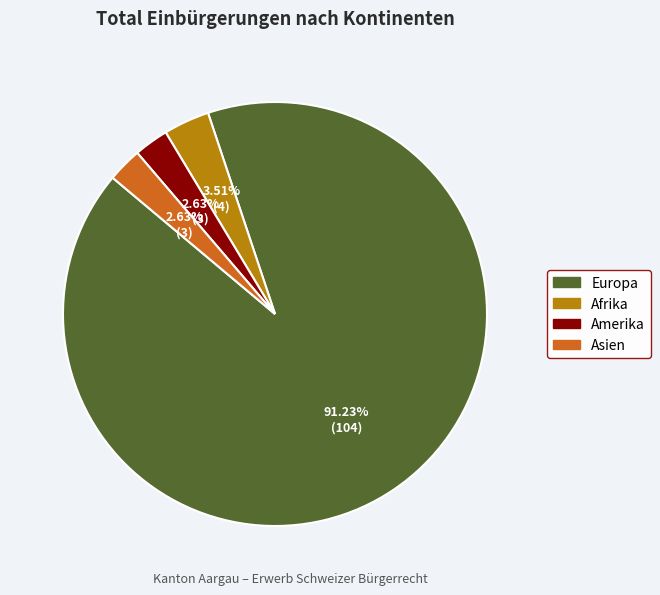

Does any single category account for the majority?

Yes